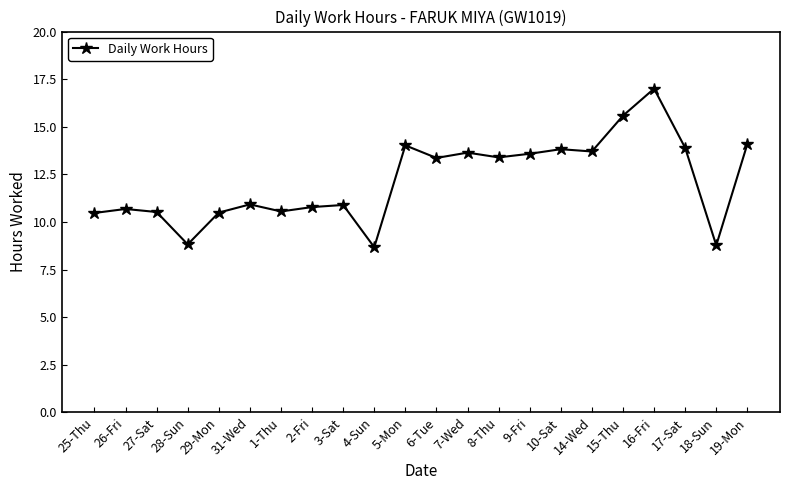

True or false: the data shows 5.7 at 25-Thu.

False